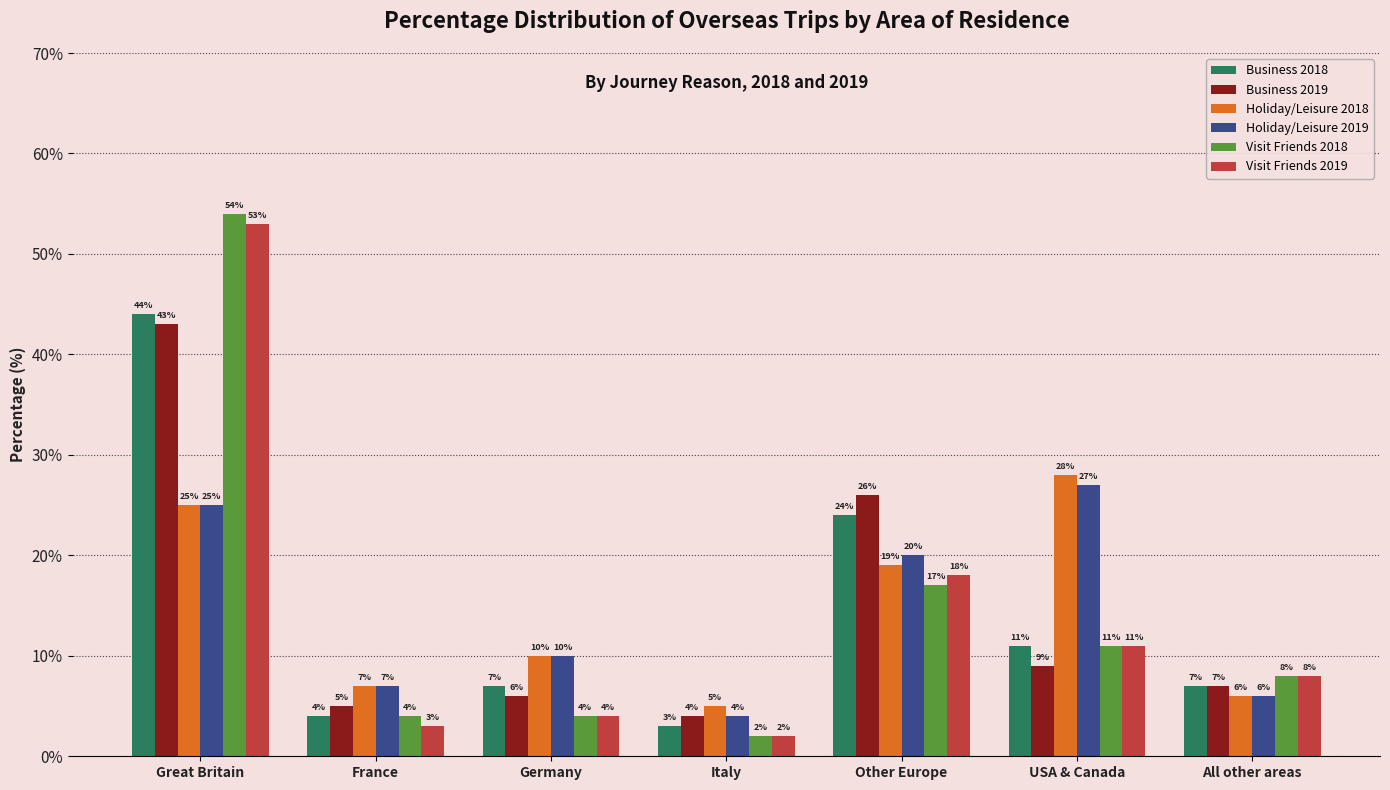

How many data points in Holiday/Leisure 2018 are less than 10?

3